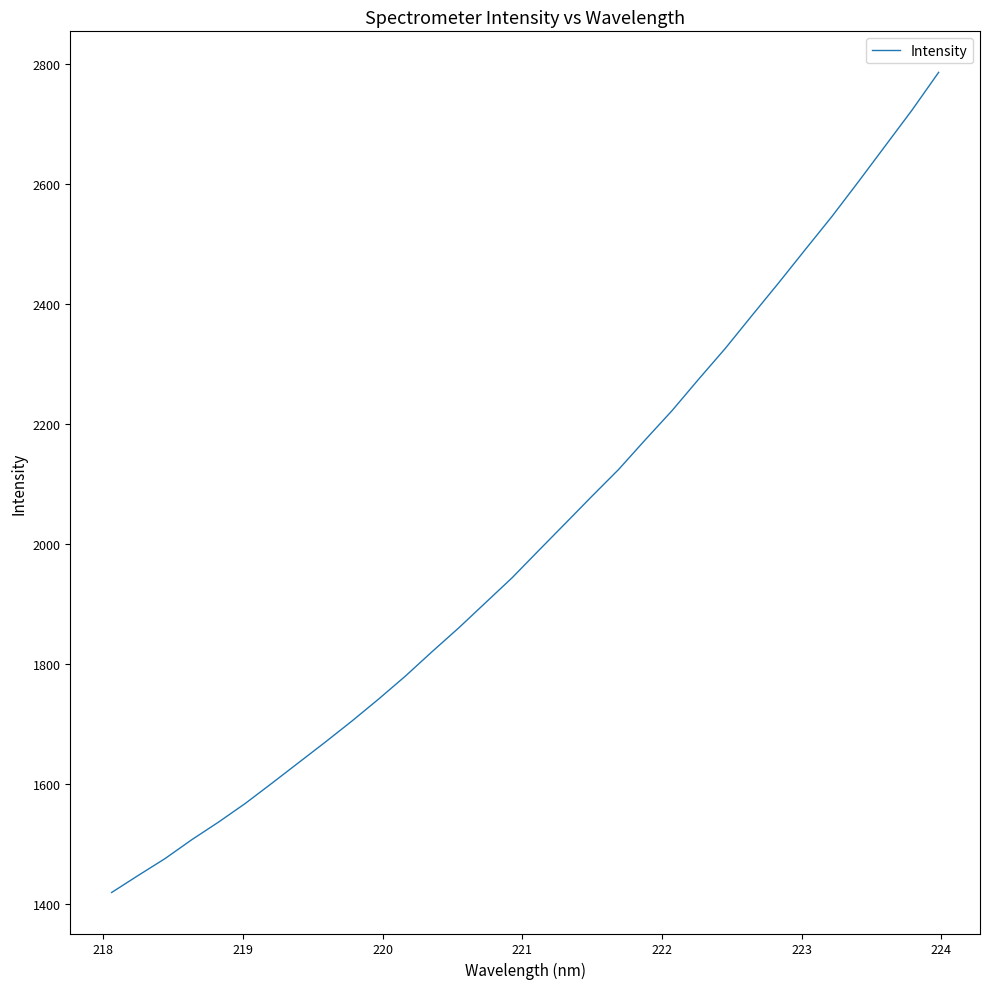

Does the chart have visible grid lines?

No